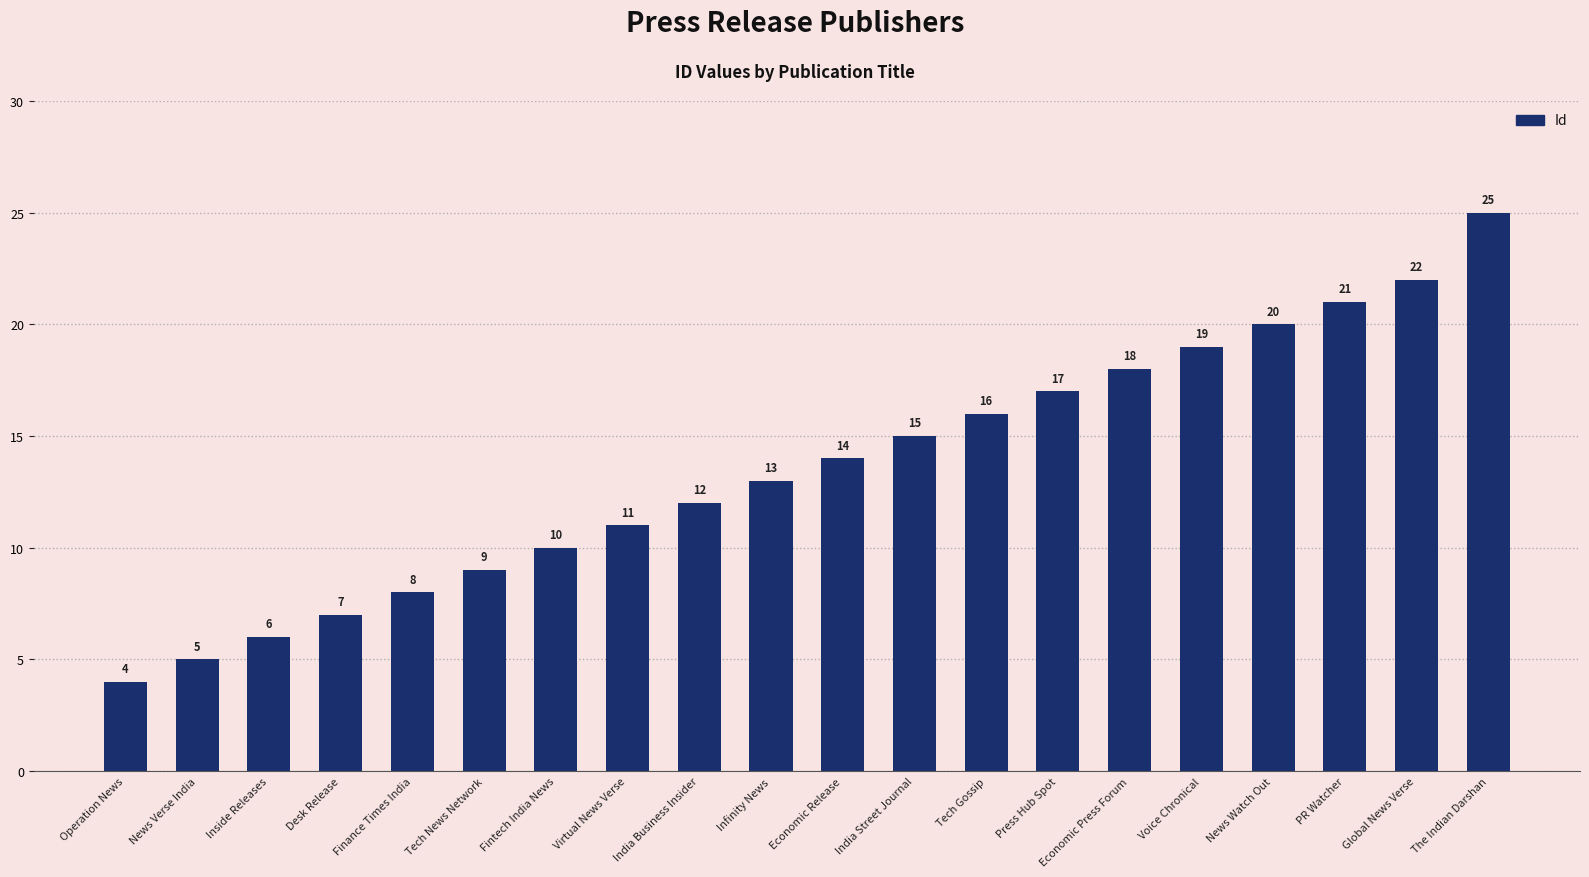

Is it true that the value at Voice Chronical is 25?

False